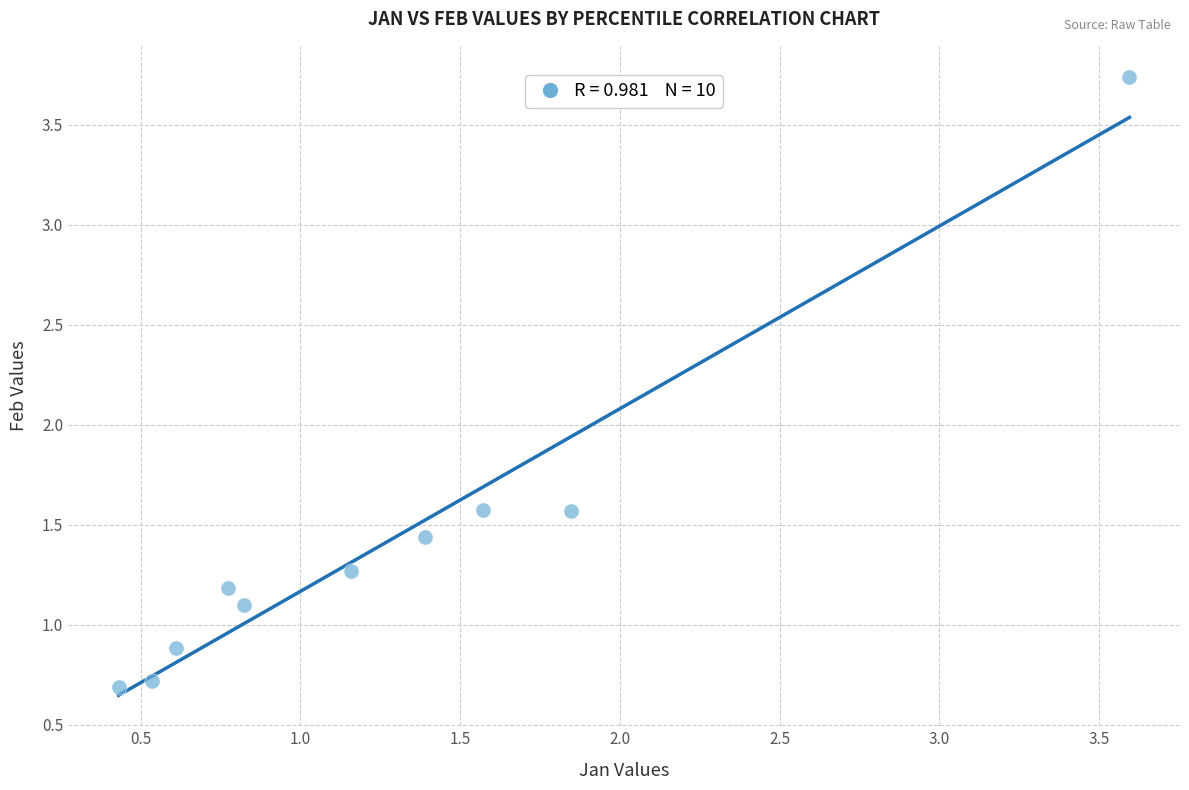

What is the range of Y values (max minus min)?

3.0